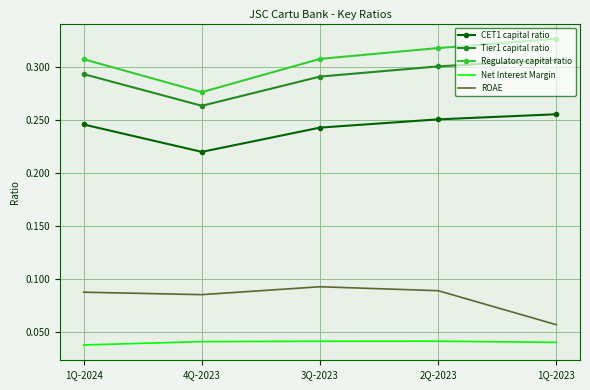

List the series in order of their peak value, lowest first.

Net Interest Margin, ROAE, CET1 capital ratio, Tier1 capital ratio, Regulatory capital ratio